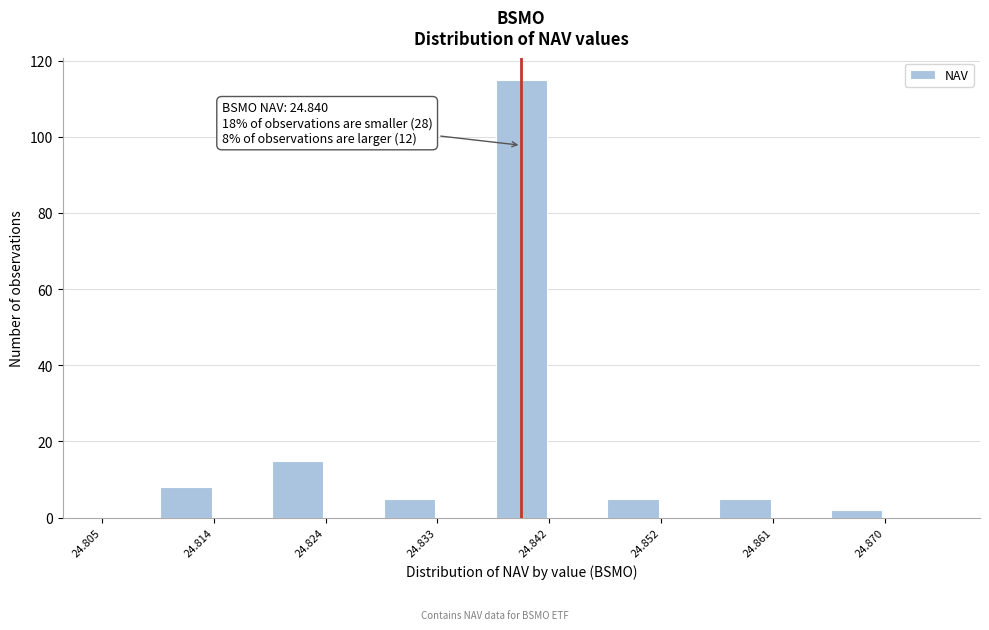

Over which range of the x-axis is the bar tallest?

24.838 to 24.842